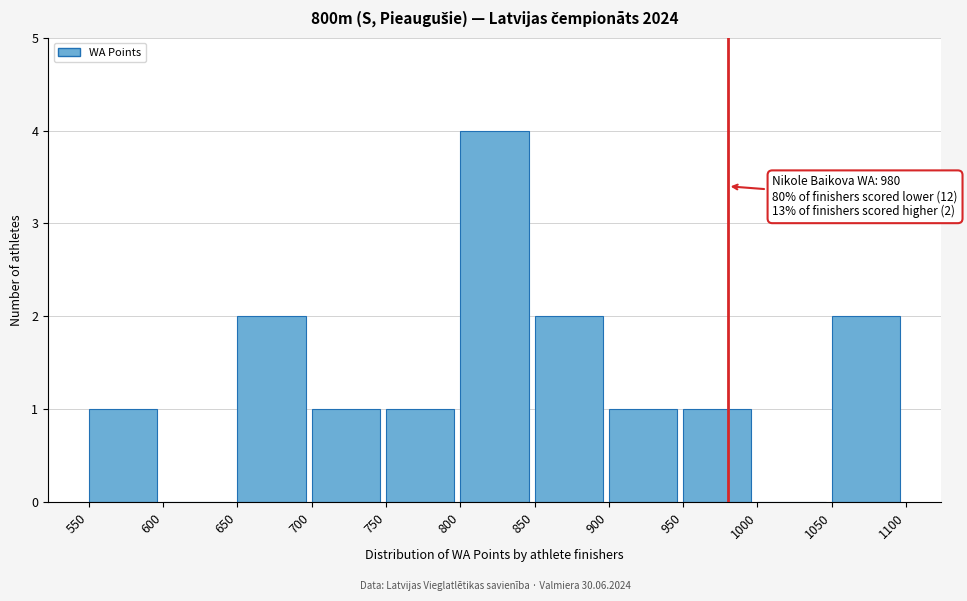

Over which range of the x-axis is the bar tallest?

800 to 850